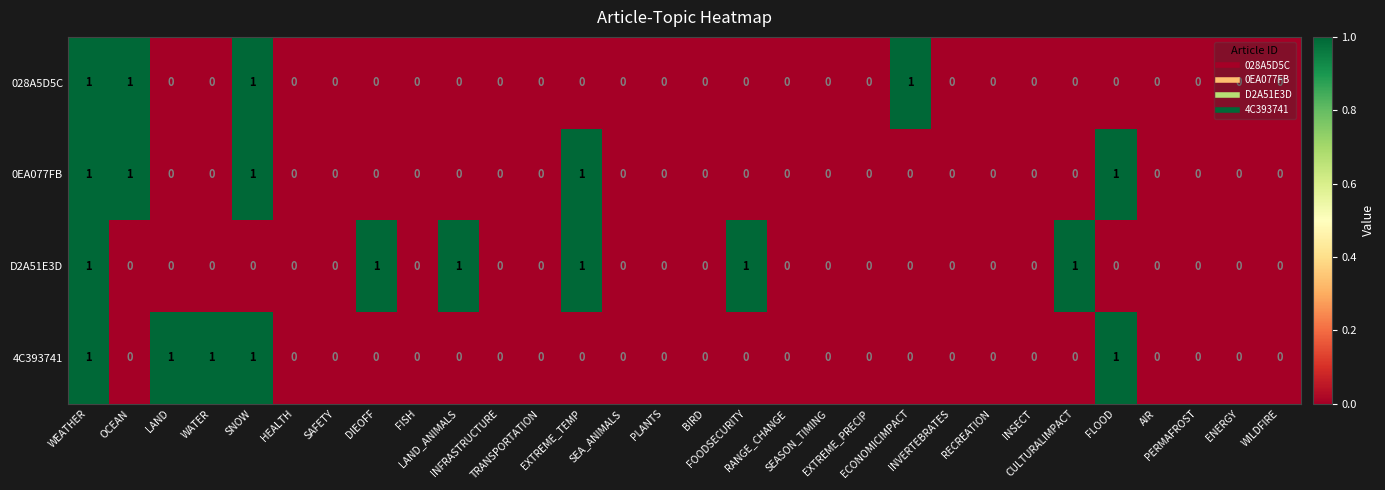

What is the sum of all 4C393741 values?

5